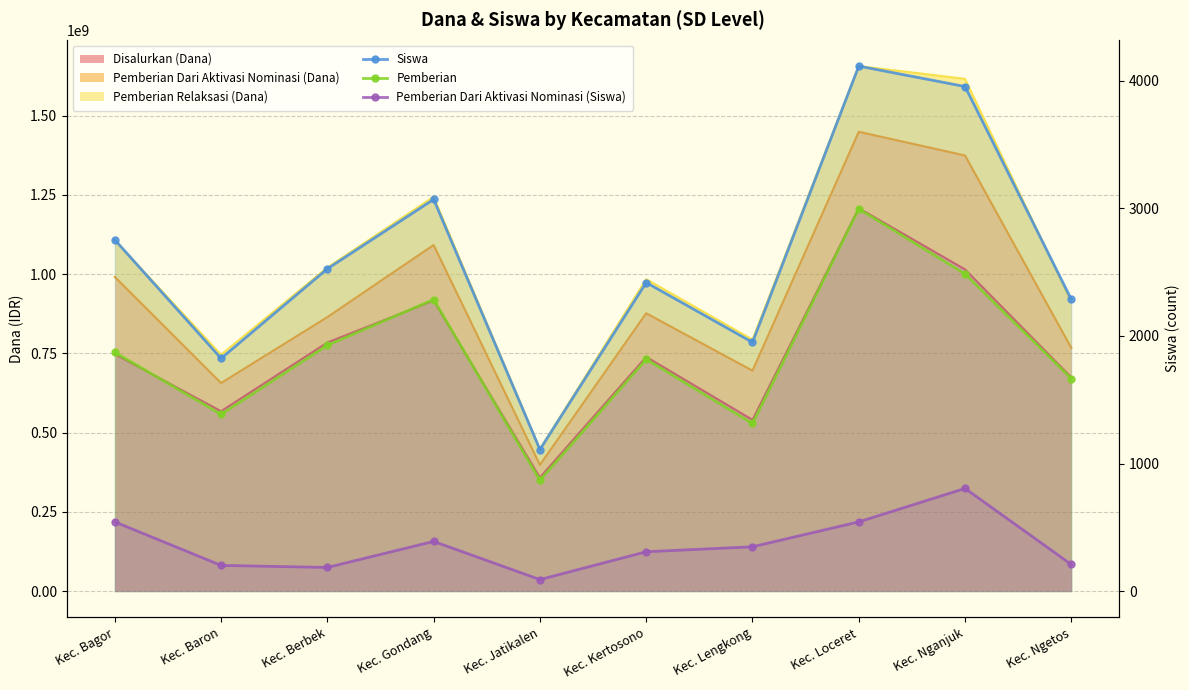

List the series in order of their peak value, highest first.

Siswa, Pemberian, Pemberian Dari Aktivasi Nominasi (Siswa)